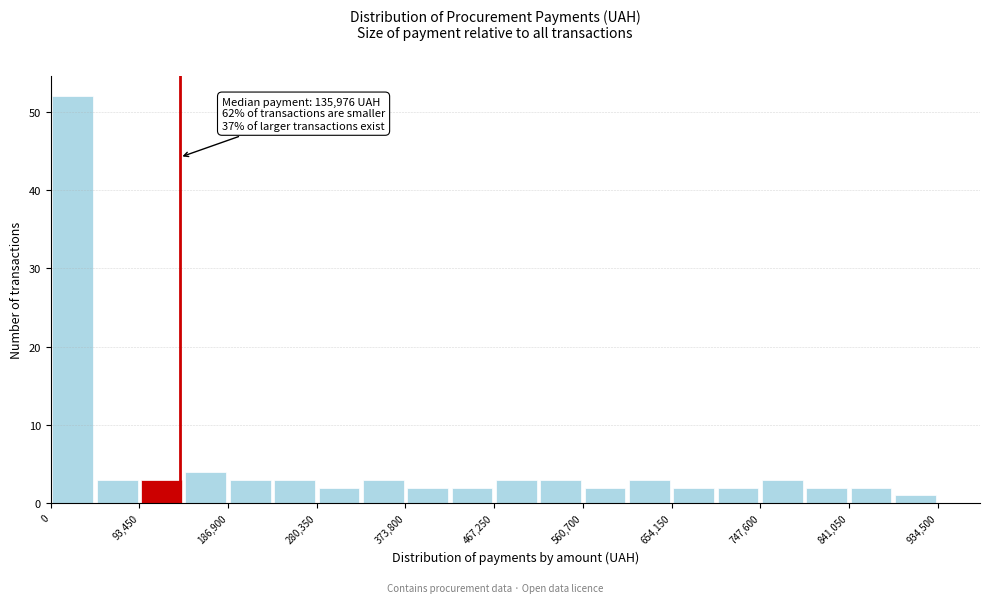

Over which range of the x-axis is the bar tallest?

0 to 50000